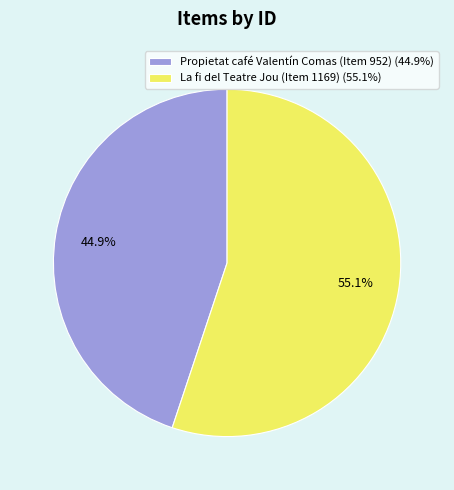

Do La fi del Teatre Jou (Item 1169) and Propietat café Valentín Comas (Item 952) together represent more than half of the pie?

Yes